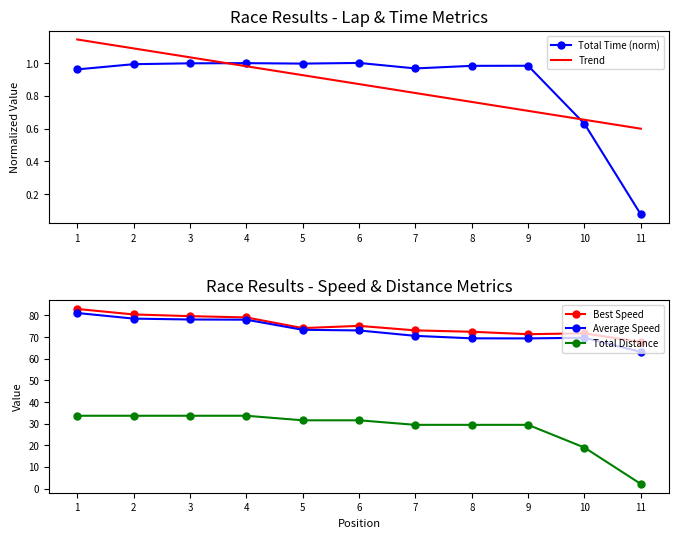

Which series changed the most between 2 and 7?

Average Speed